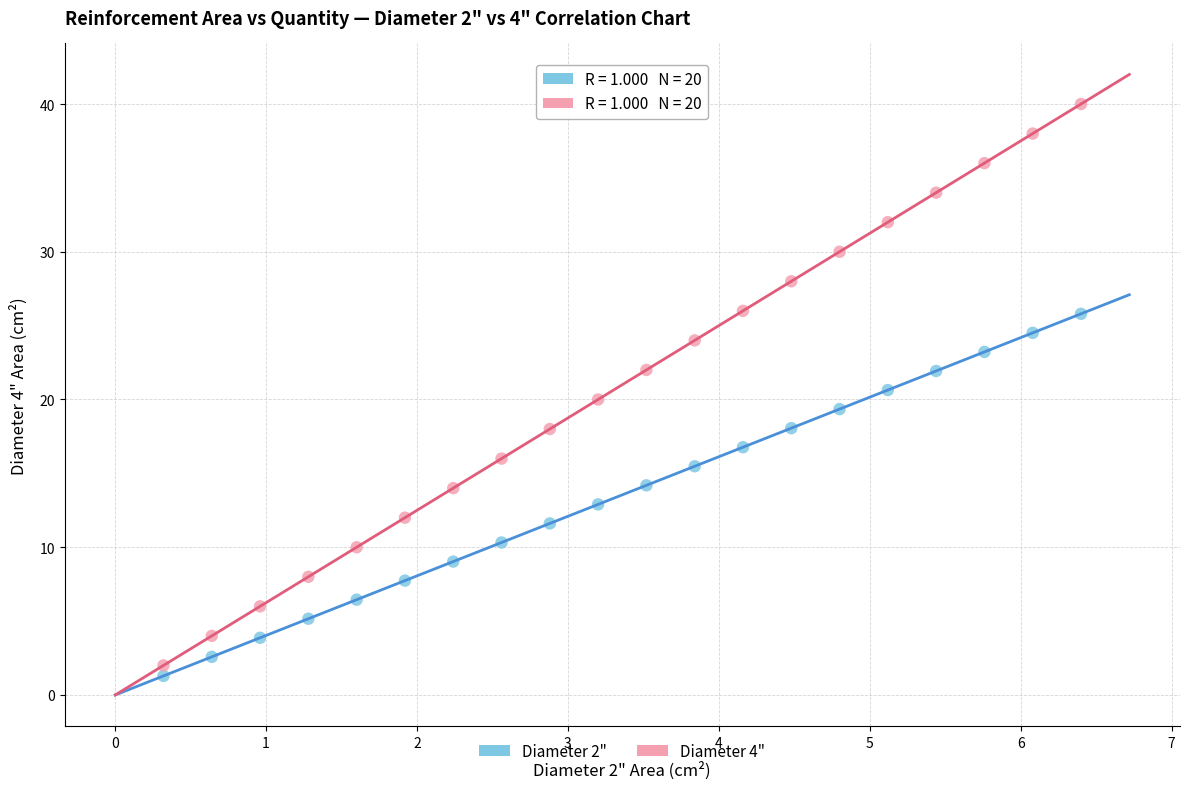

What is the X range (max minus min) for the scatter plot?

6.1